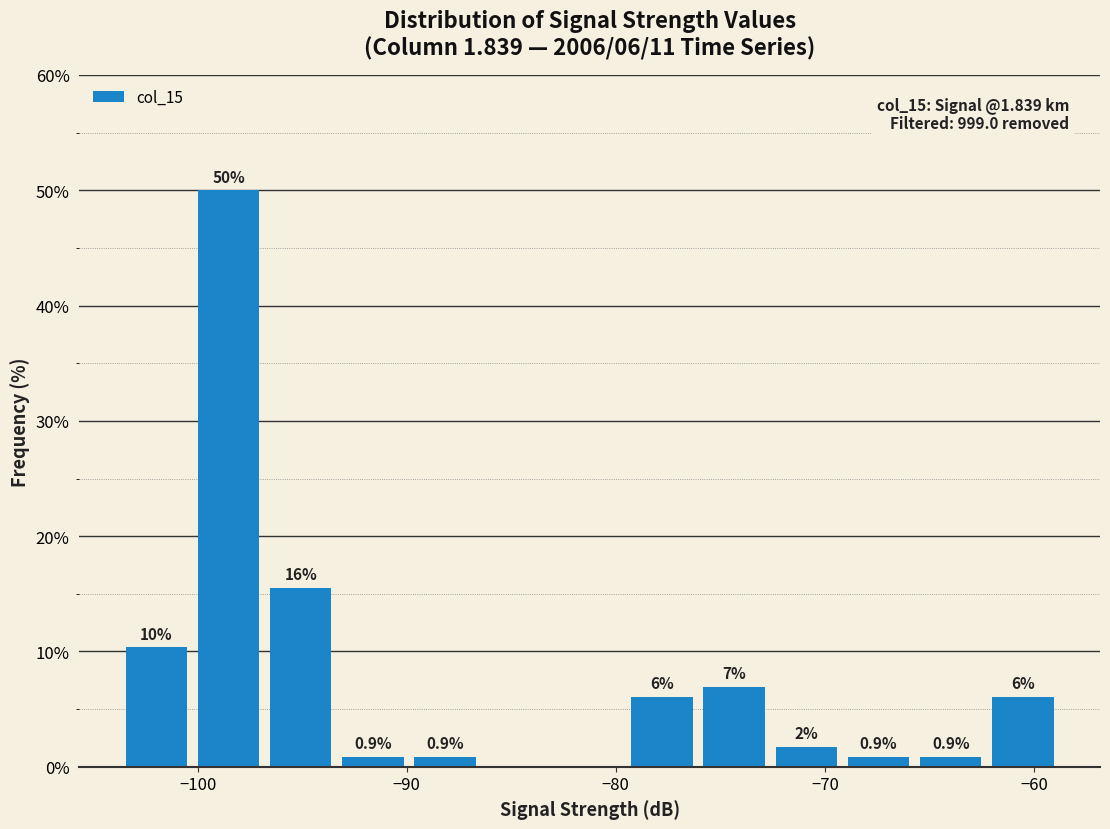

Around what value on the x-axis is the tallest bar? Give the approximate position of its centre, as read against the axis.

-99